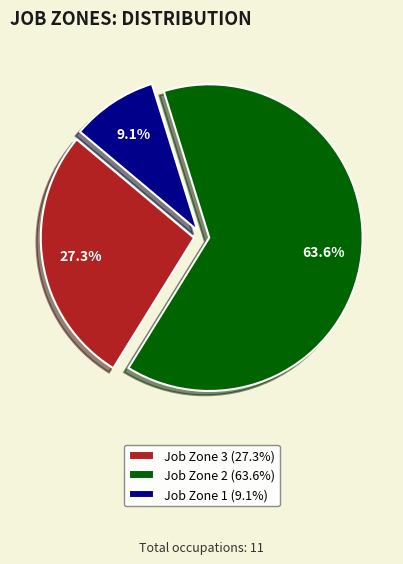

What is the largest slice in the pie chart?

Job Zone 2 (63.6%)